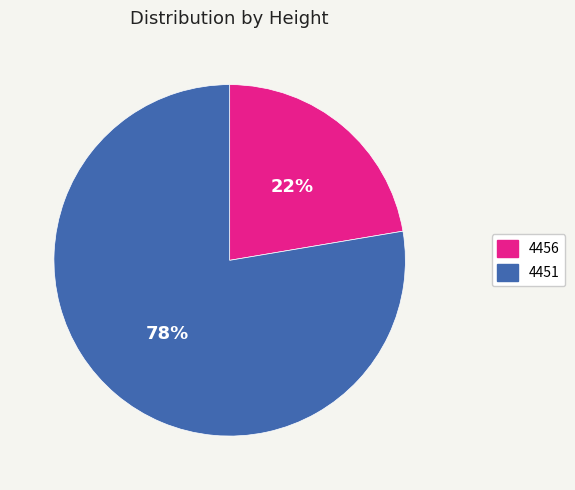

The 4456 slice represents 22% of the pie. True or false?

True